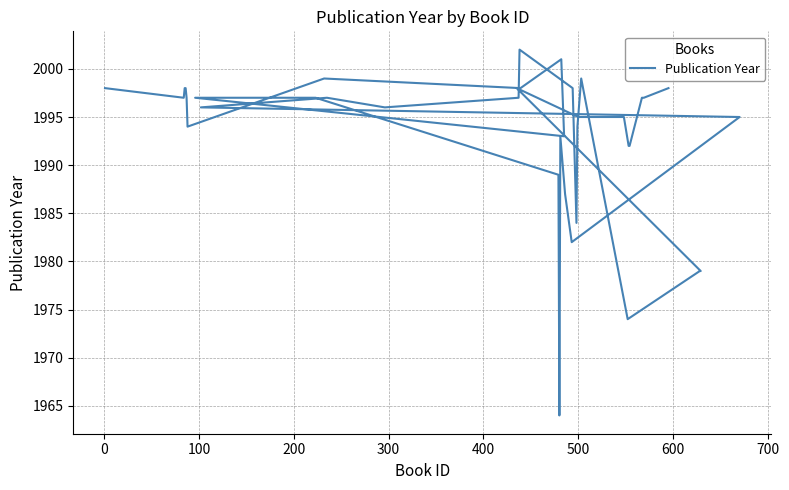

What is the smallest value displayed?

1964